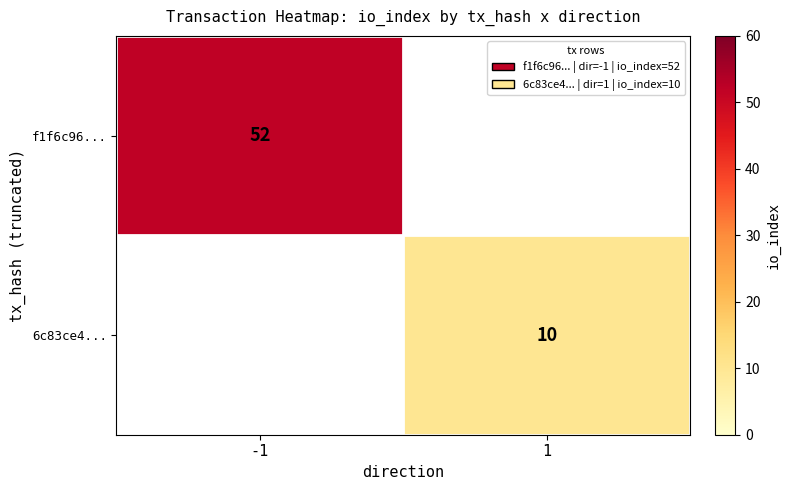

At how many categories does at least one series exceed 50?

1